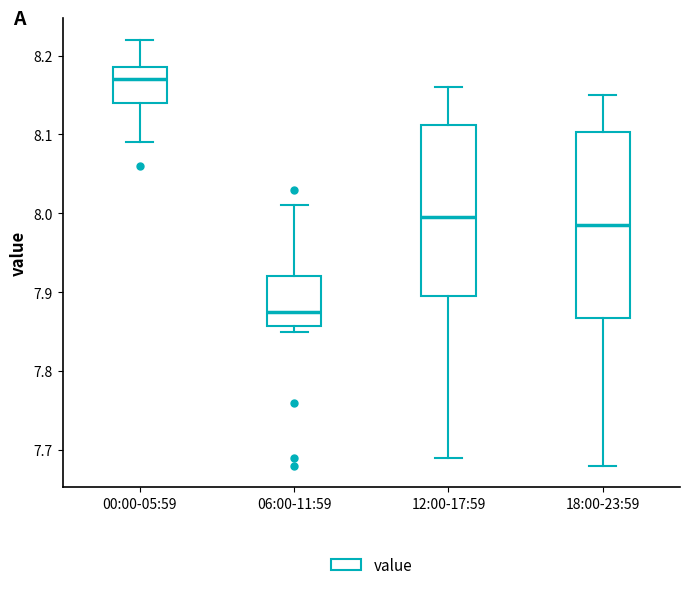

Reading left to right, read every box against the y-axis: the position of its median line, the range the box covers, and the ends of its whiskers. The values are not printed on the chart, so give them approximately, as read against the axis.

00:00-05:59: median 8.17, box 8.14 to 8.19, whiskers 8.09 to 8.22
06:00-11:59: median 7.88, box 7.86 to 7.92, whiskers 7.85 to 8.01
12:00-17:59: median 8.00, box 7.90 to 8.11, whiskers 7.69 to 8.16
18:00-23:59: median 7.99, box 7.87 to 8.10, whiskers 7.68 to 8.15